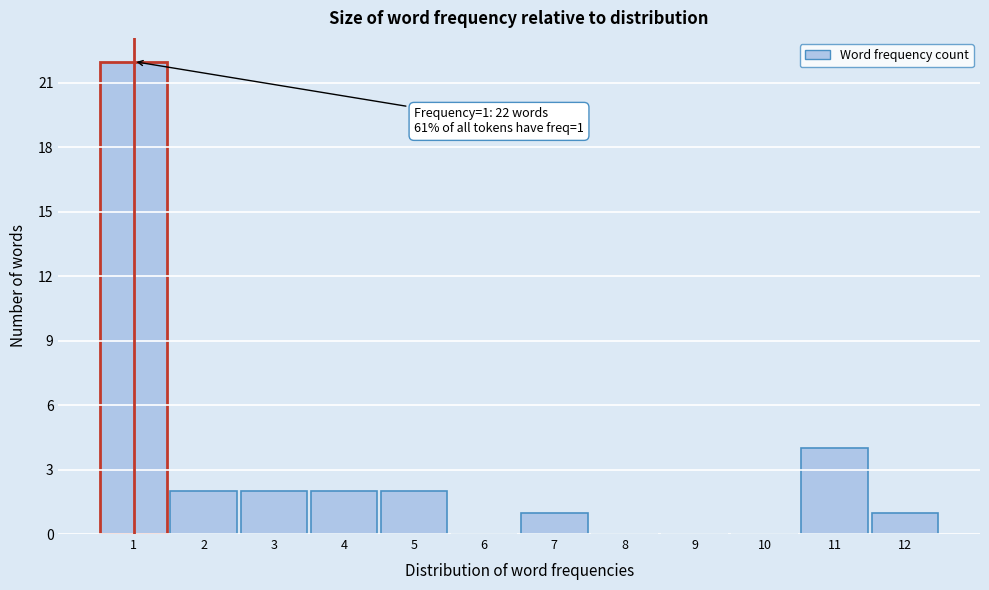

Over which range of the x-axis is the bar tallest?

0.5 to 1.5